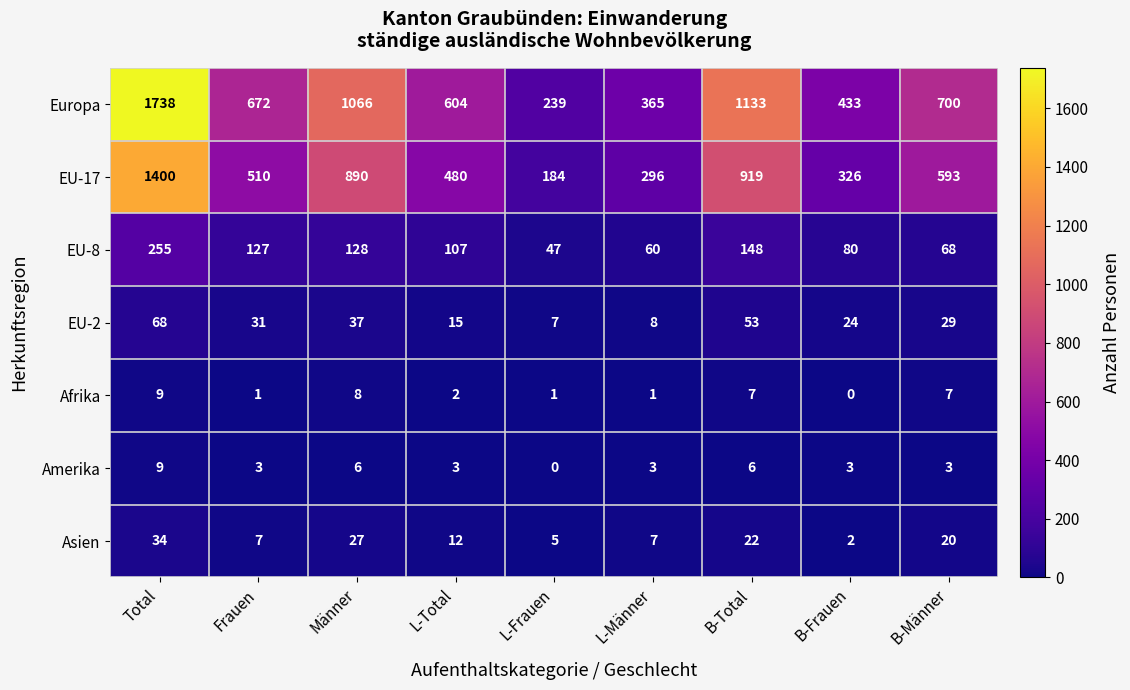

Which category has the lowest value in the EU-8 series?

L-Frauen